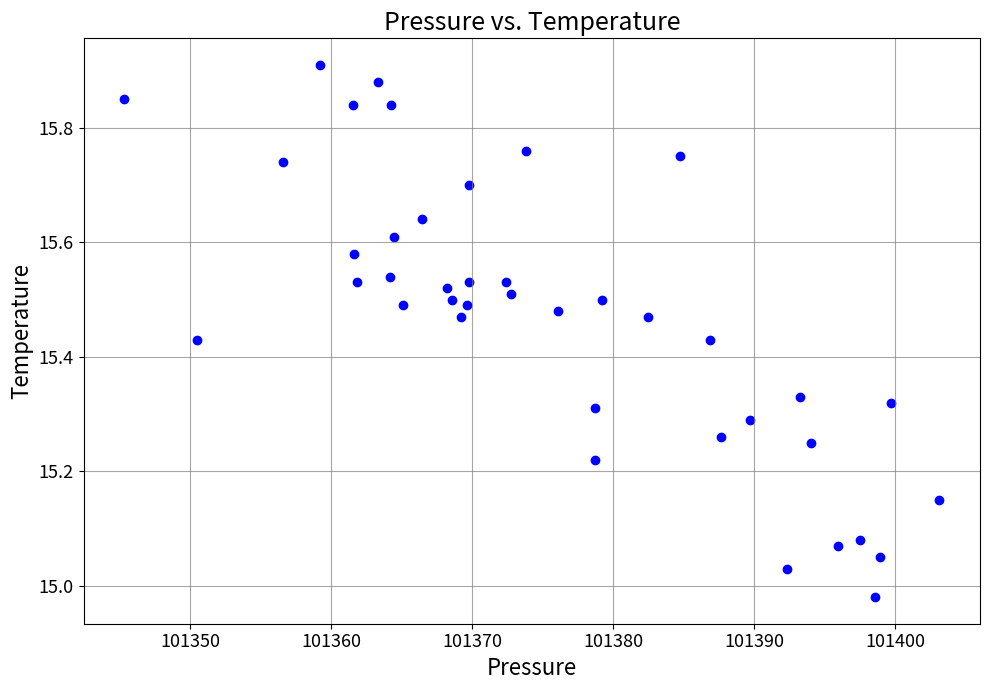

What is the range of Y values (max minus min)?

0.9